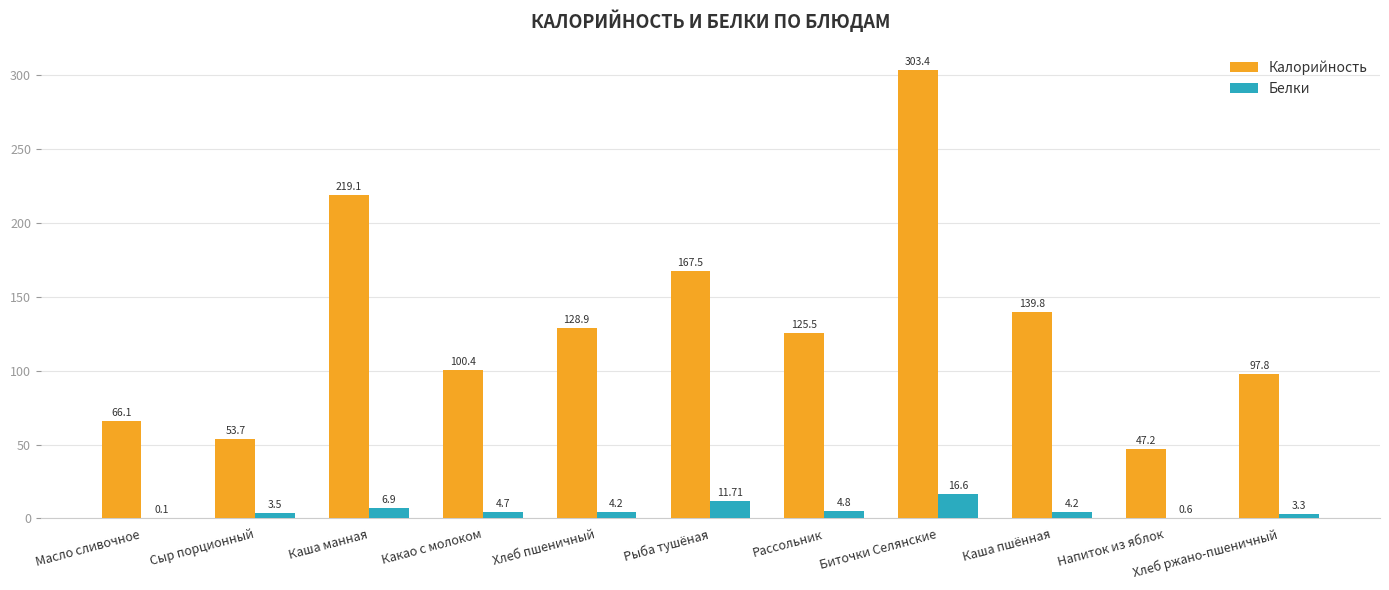

At which label does Белки first exceed 4?

Каша манная